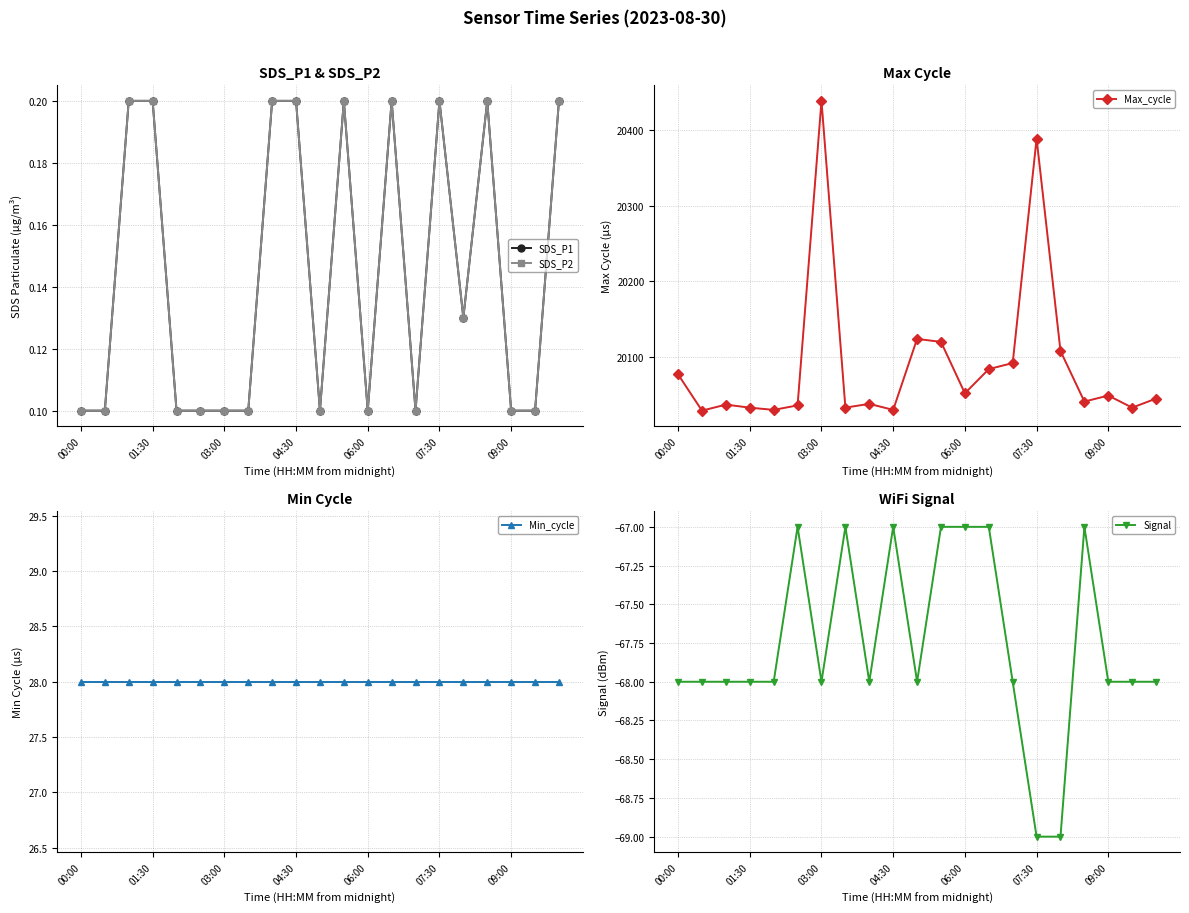

The value of Max_cycle at 01:30 is 29466. True or false?

False